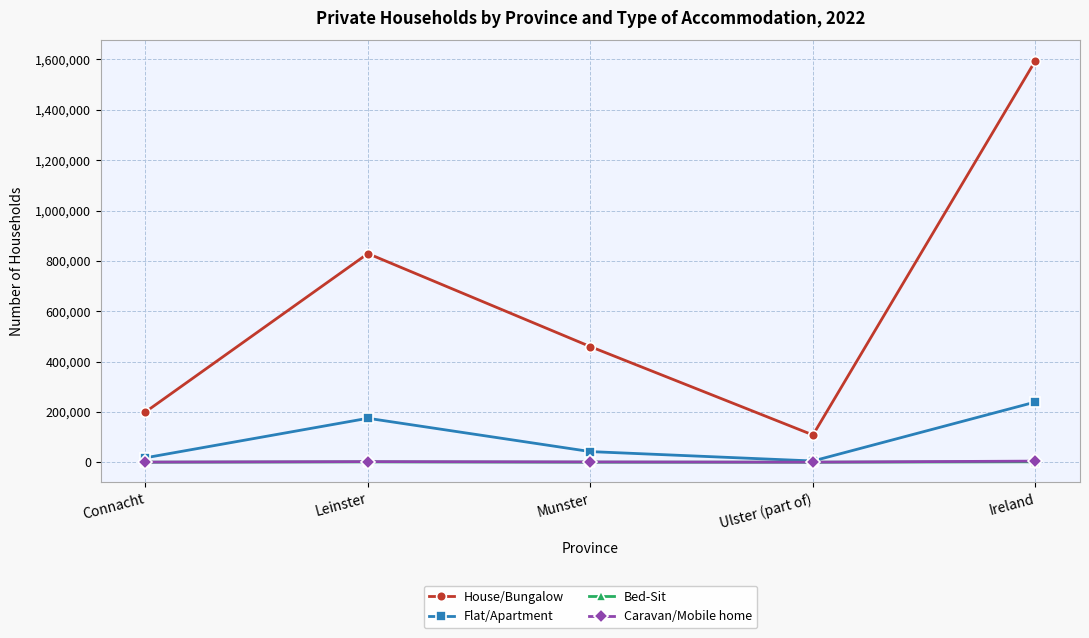

At which label does Bed-Sit first exceed 175?

Leinster